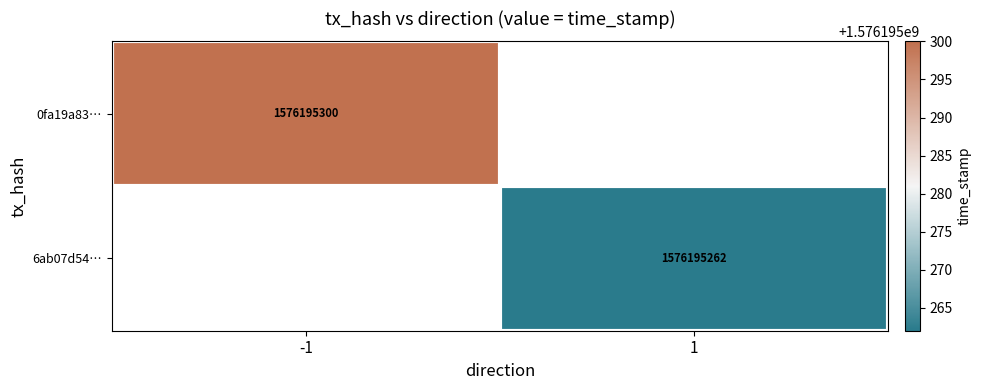

How many values in 0fa19a8331c0c9653c3cc53a792383c66909fdc are below zero?

1